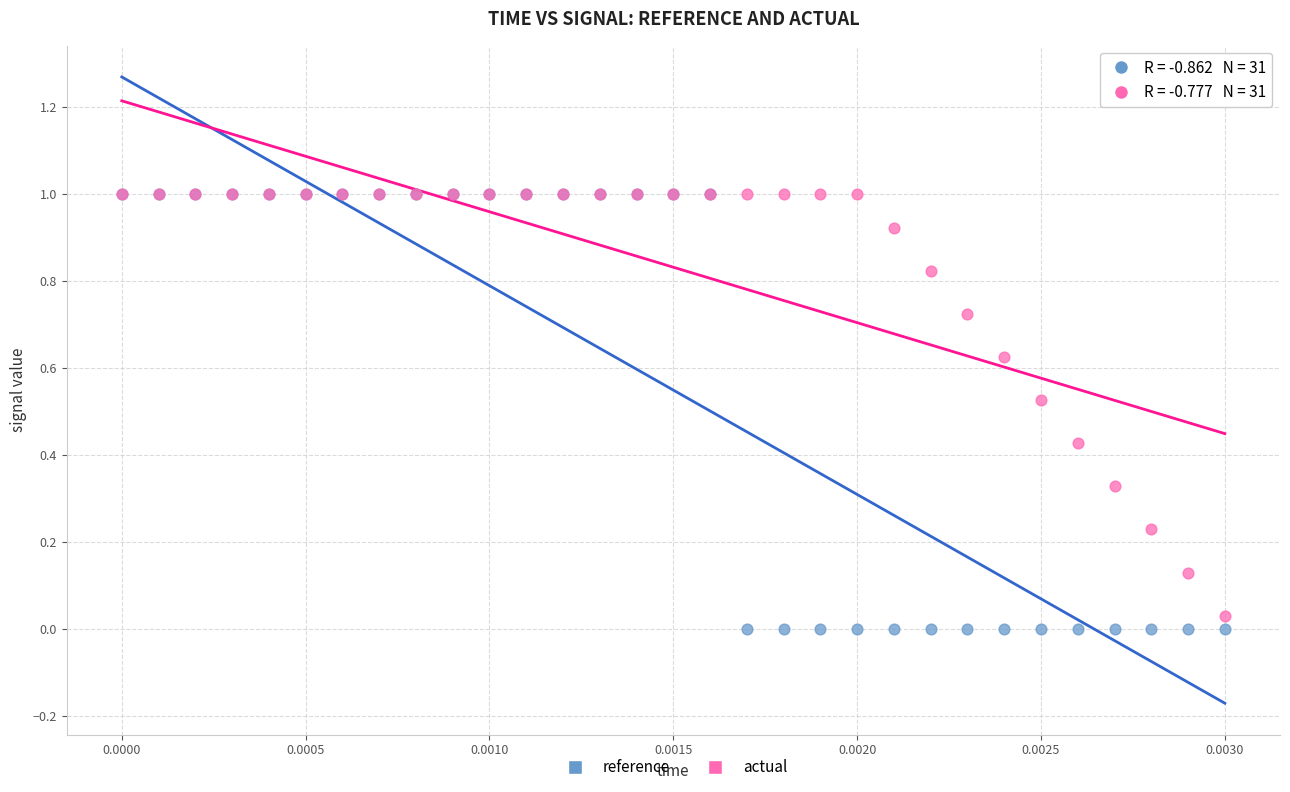

What are all the series names shown in the legend?

reference, actual